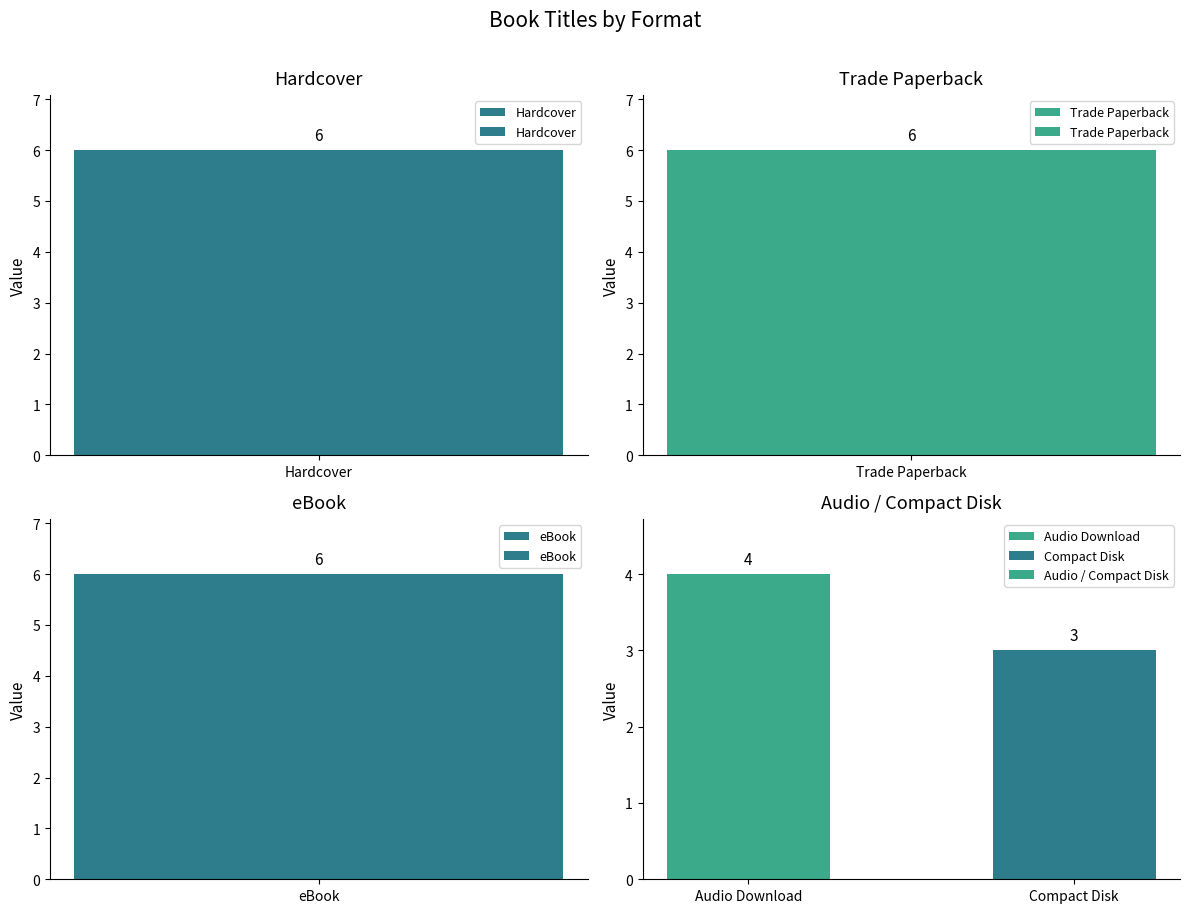

What is the label of the 1st bar from the left?

Audio Download